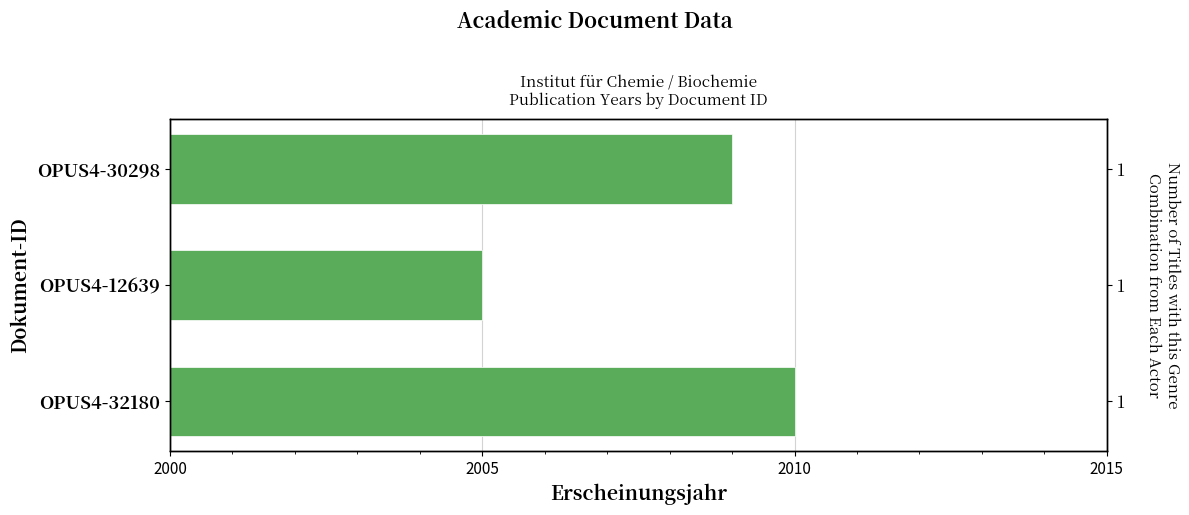

What is the maximum value shown in the chart?

2010